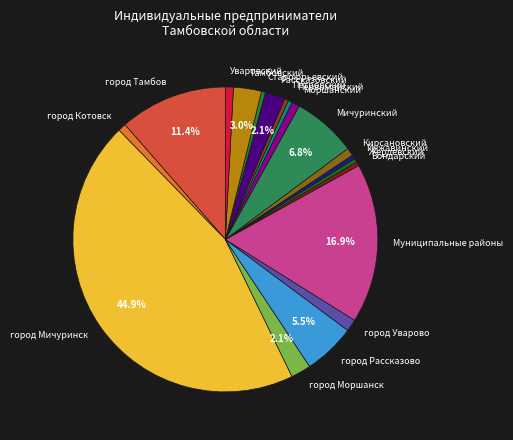

Is there a majority slice in this chart?

No